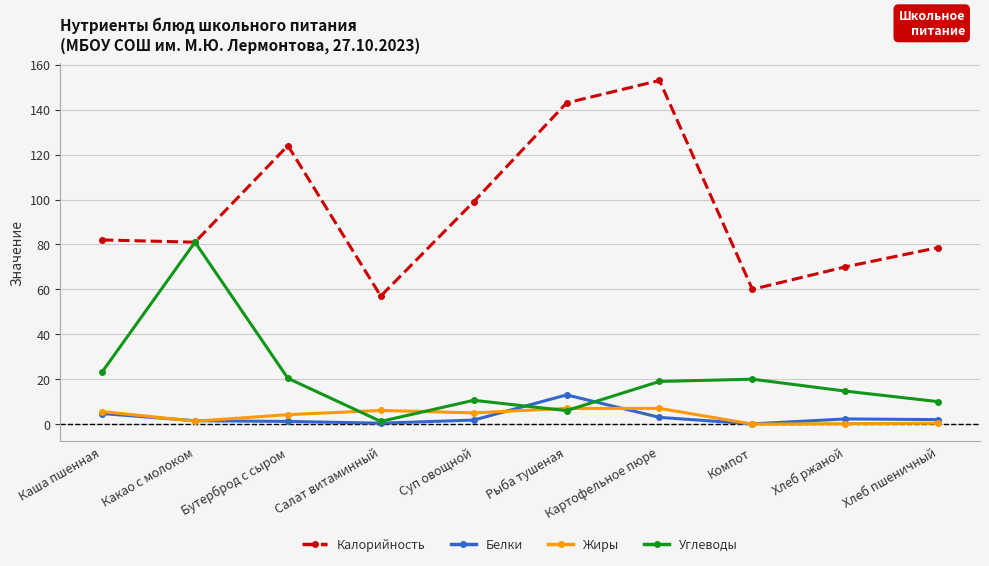

Is this an area chart (filled region under the line)?

No